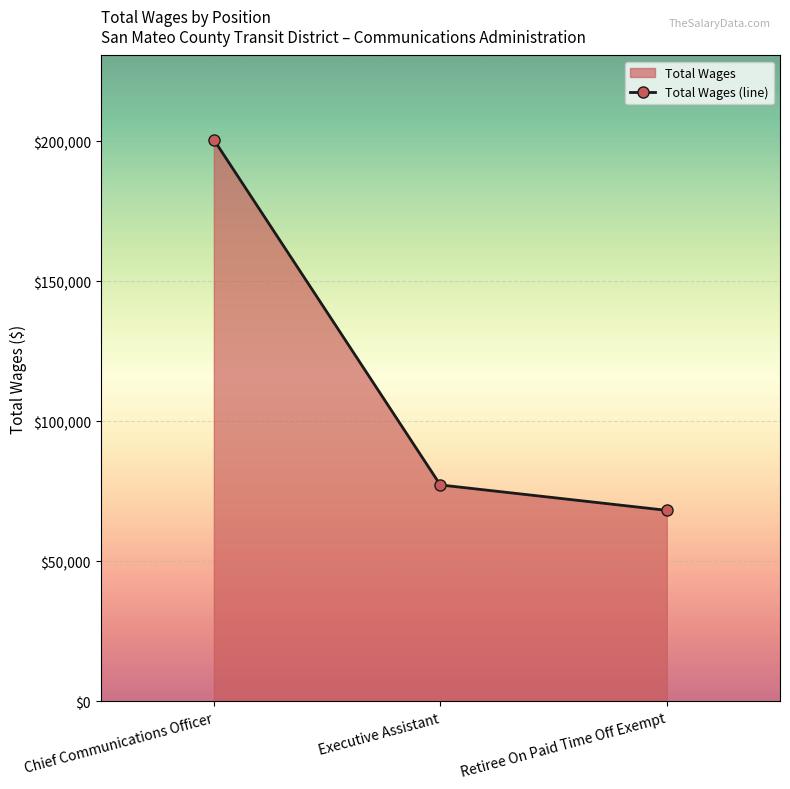

Reading left to right, what are all the values shown in this chart?

Chief Communications Officer=200586	Executive Assistant=77238	Retiree On Paid Time Off Exempt=68161